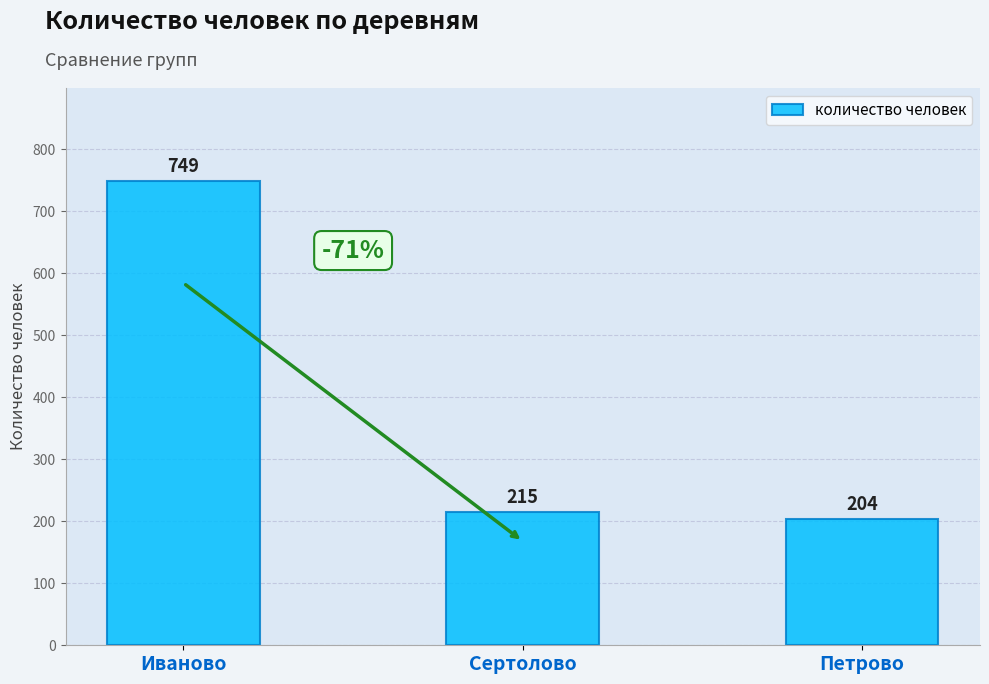

What is the change in value from Сертолово to Петрово?

-11